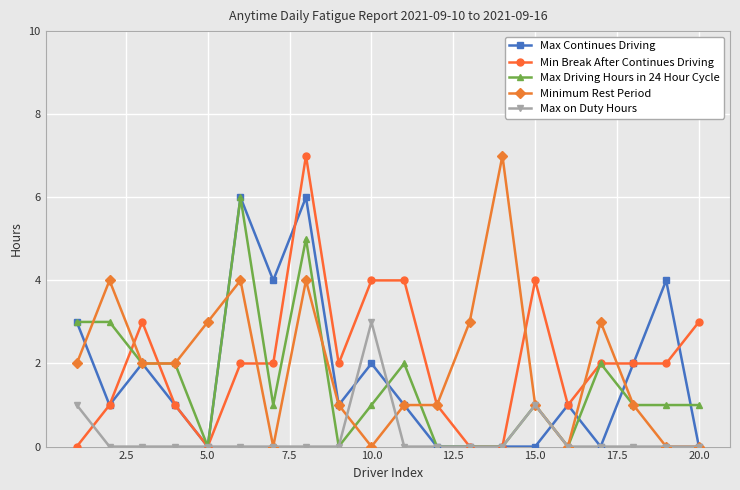

How many data points does each series have?

20